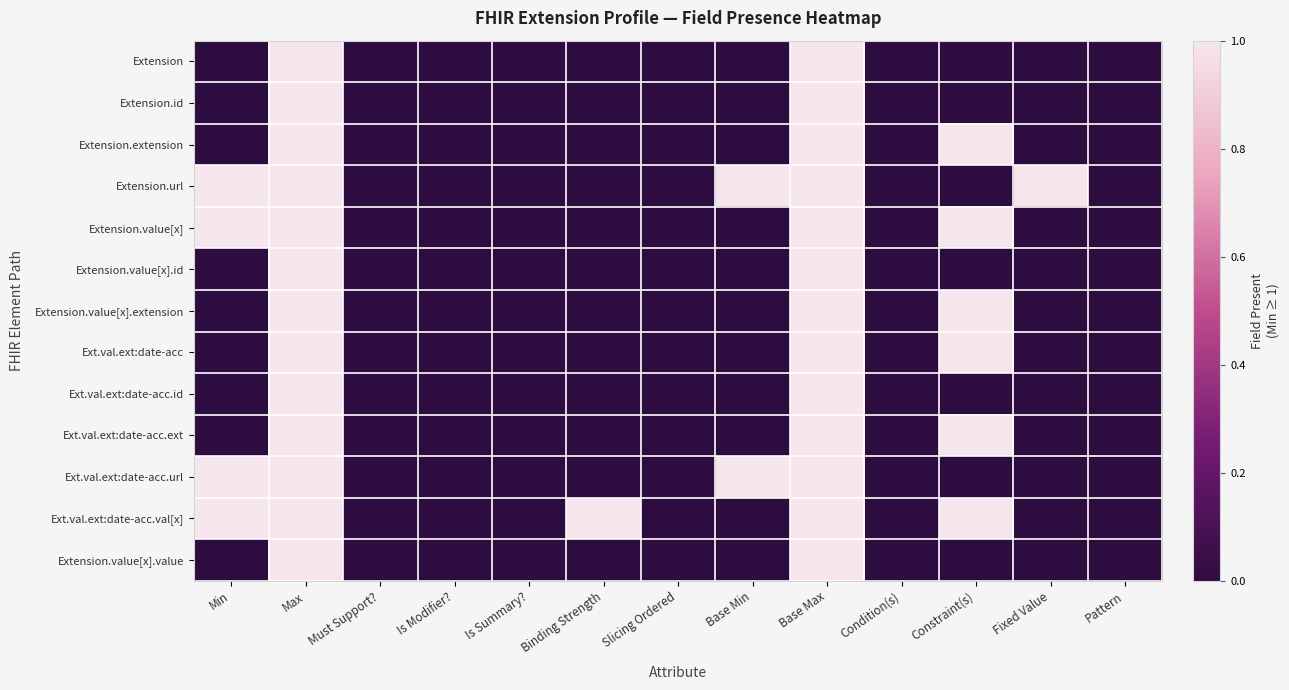

What is the greatest value displayed?

1